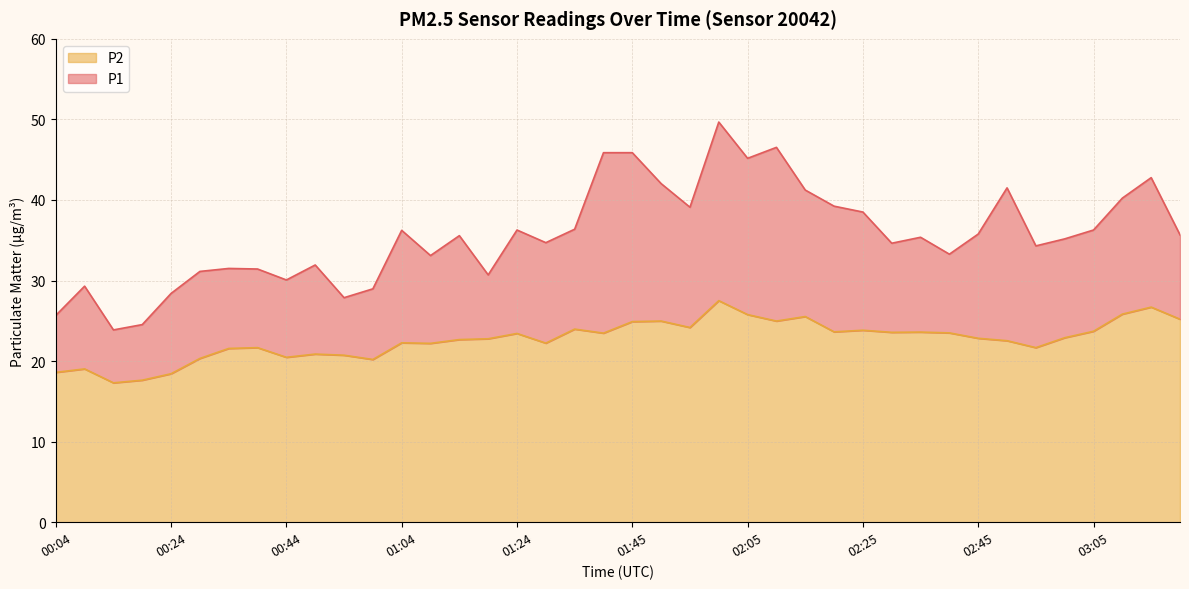

What is the difference between the highest and lowest values at 02:40?

9.8